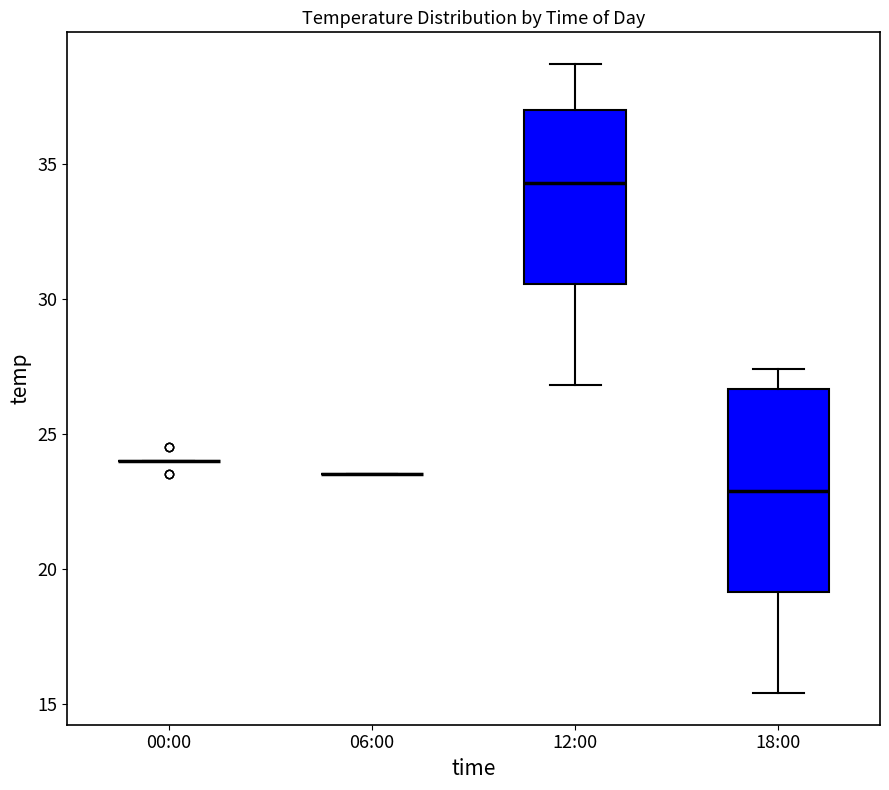

Reading left to right, transcribe this box plot: for each box, give where its median line is, the range the box spans, and where its two whiskers end, as read against the y-axis. The values are not printed on the chart, so give them approximately, as read against the axis.

00:00: box collapsed to a line at 24.0, whiskers 24.0 to 24.0
06:00: box collapsed to a line at 23.5, whiskers 23.5 to 23.5
12:00: median 34.5, box 30.5 to 37.0, whiskers 27.0 to 38.5
18:00: median 23.0, box 19.0 to 26.5, whiskers 15.5 to 27.5